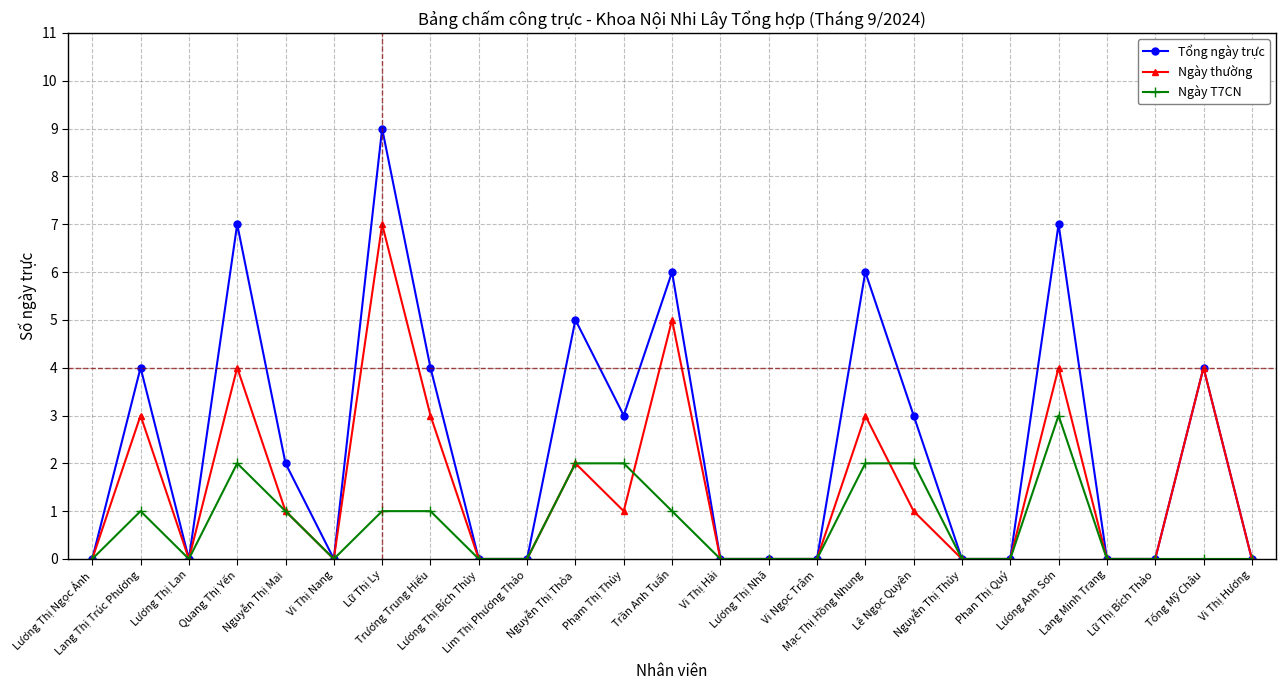

Does the chart display data point markers on the line(s)?

Yes